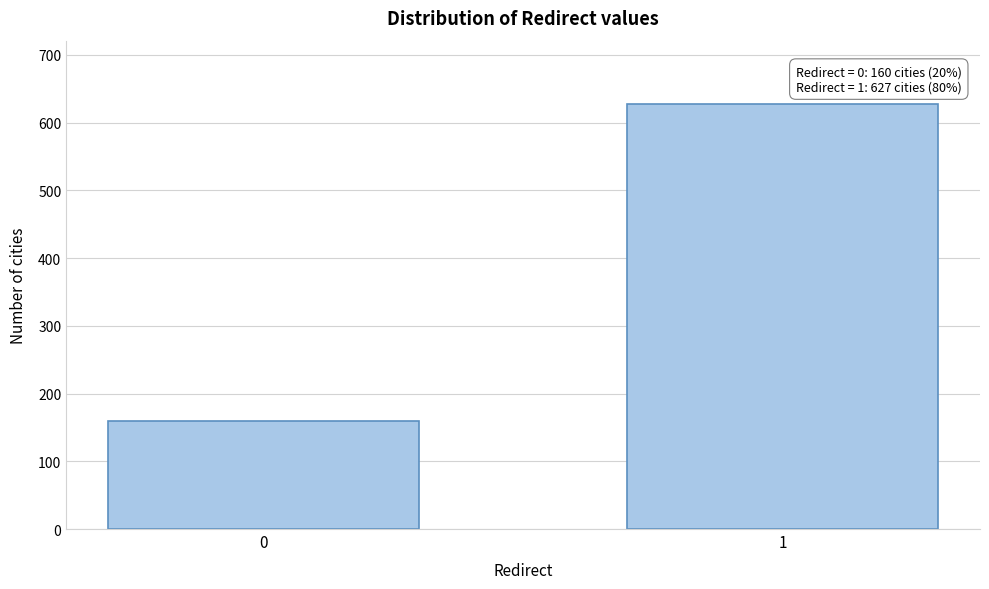

Reading left to right, transcribe all the data shown in this chart.

0=160	1=627